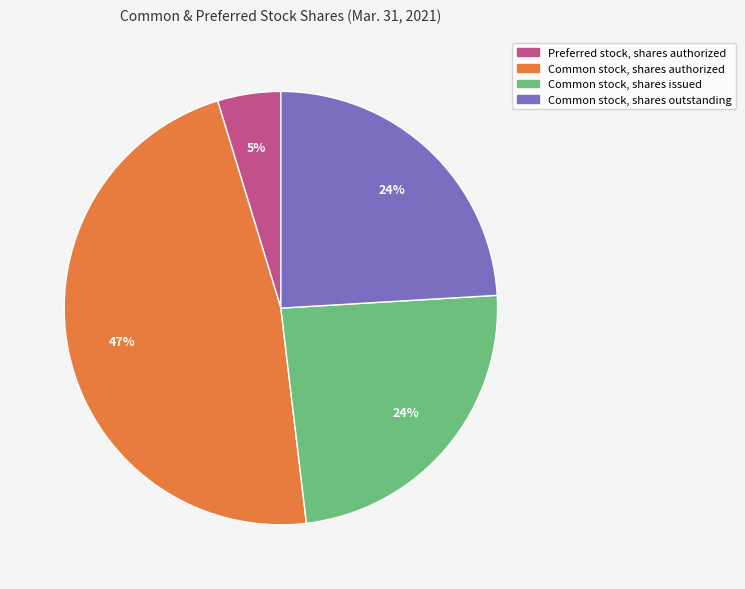

How many slices are in this pie chart?

4